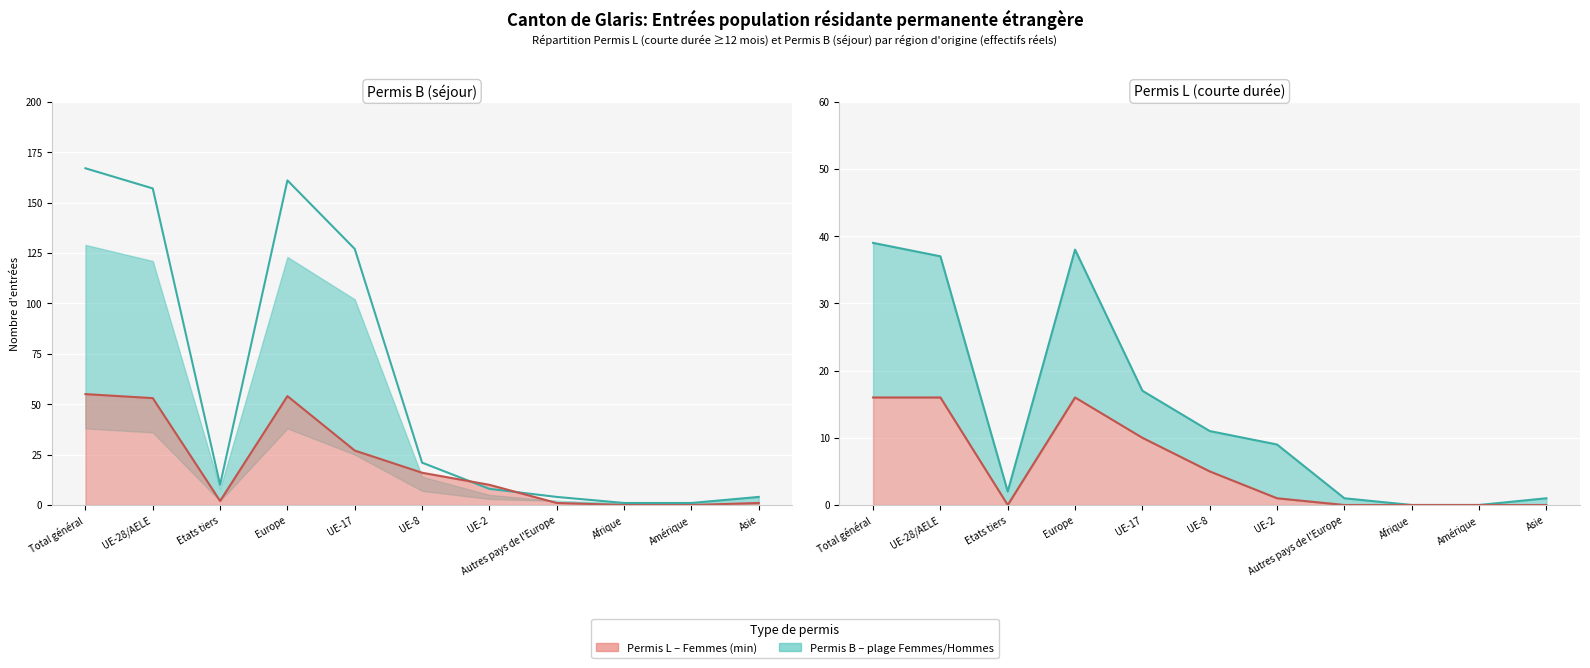

Which series has the largest total across all categories?

Permis B Total